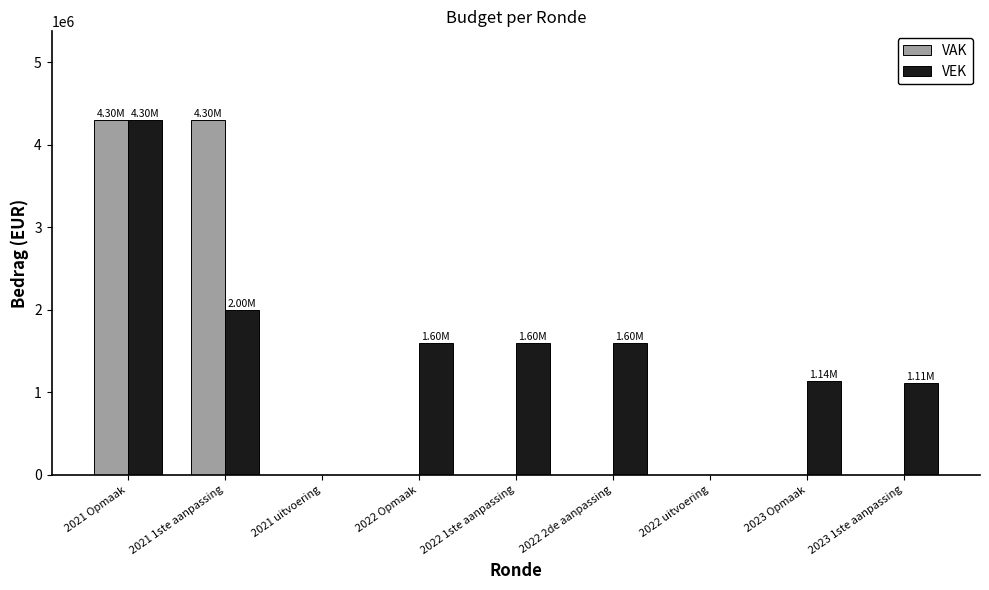

What is the highest value of the VAK series?

4300000